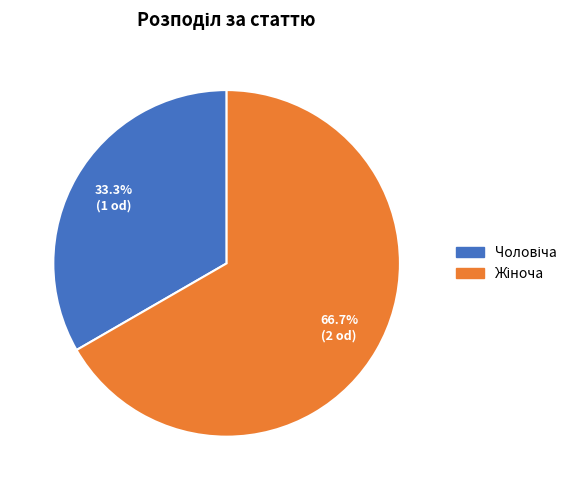

Is there a majority slice in this chart?

Yes